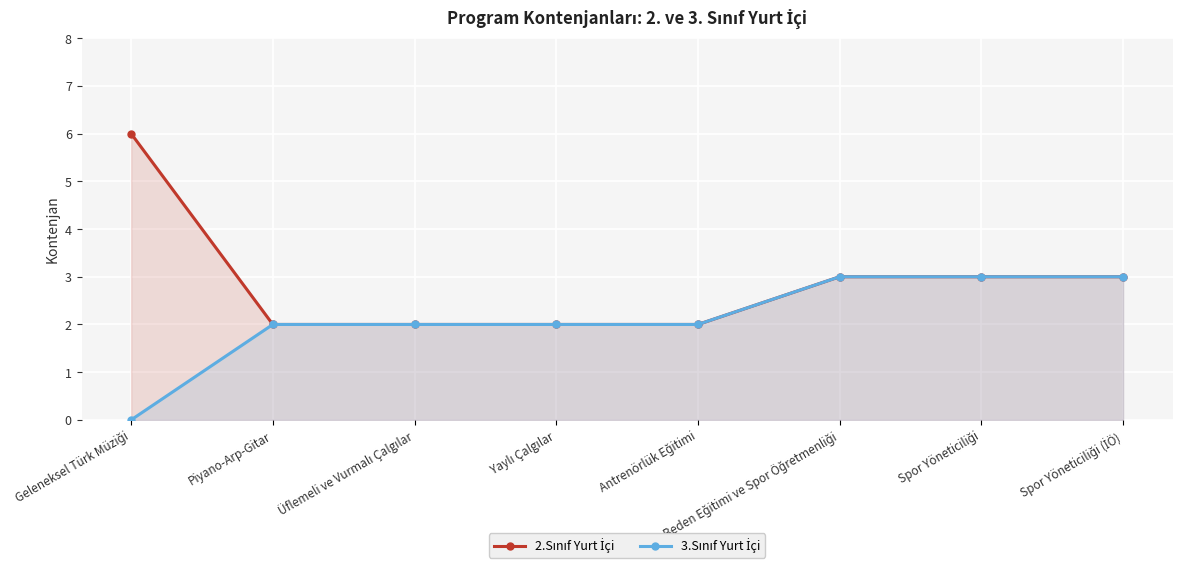

How many values in 3.Sınıf Yurt İçi are above zero?

7